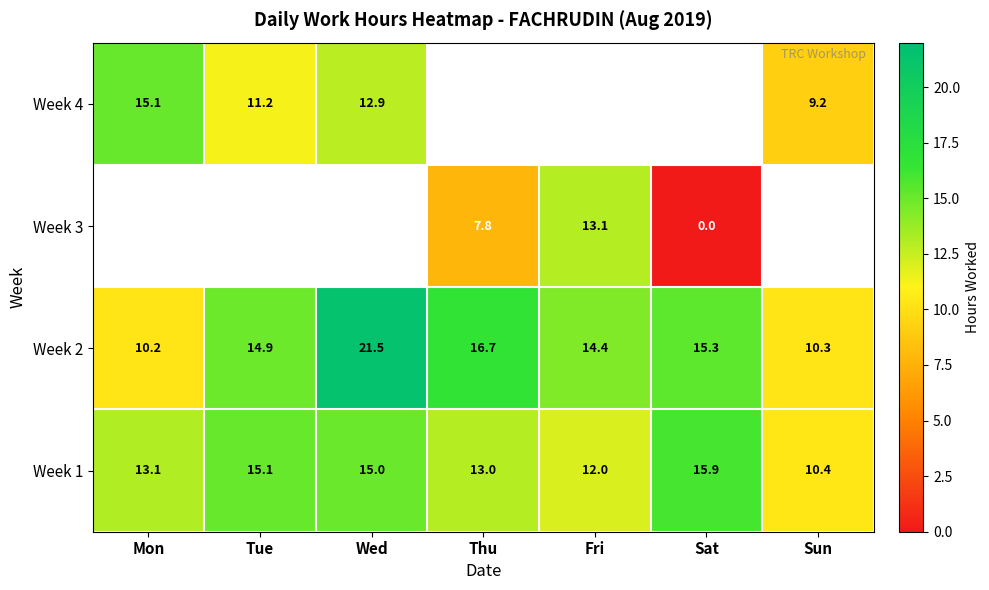

What is the spread (max minus min) of values at Wed?

8.6